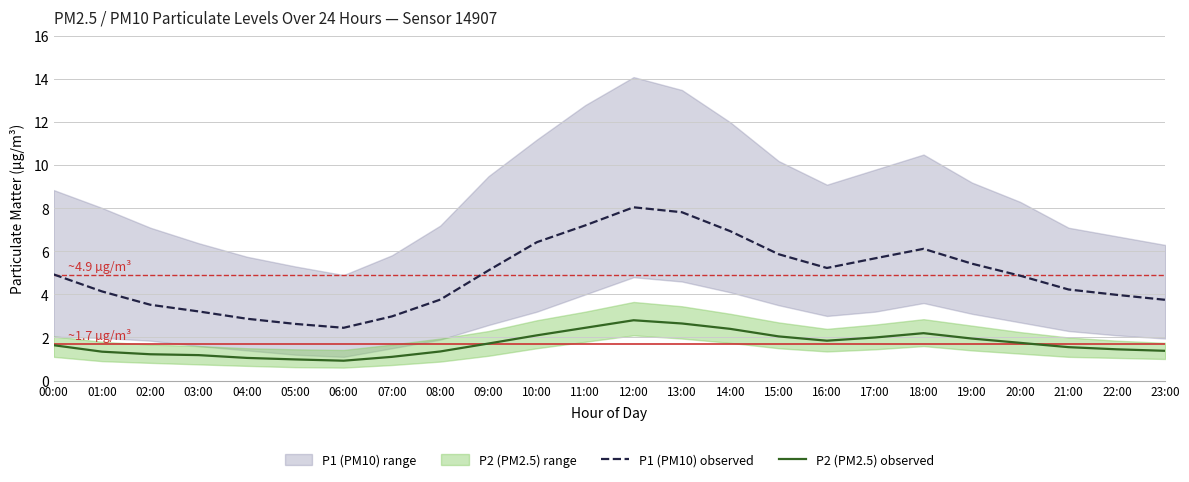

Which series has the largest total across all categories?

P1 (PM10) observed